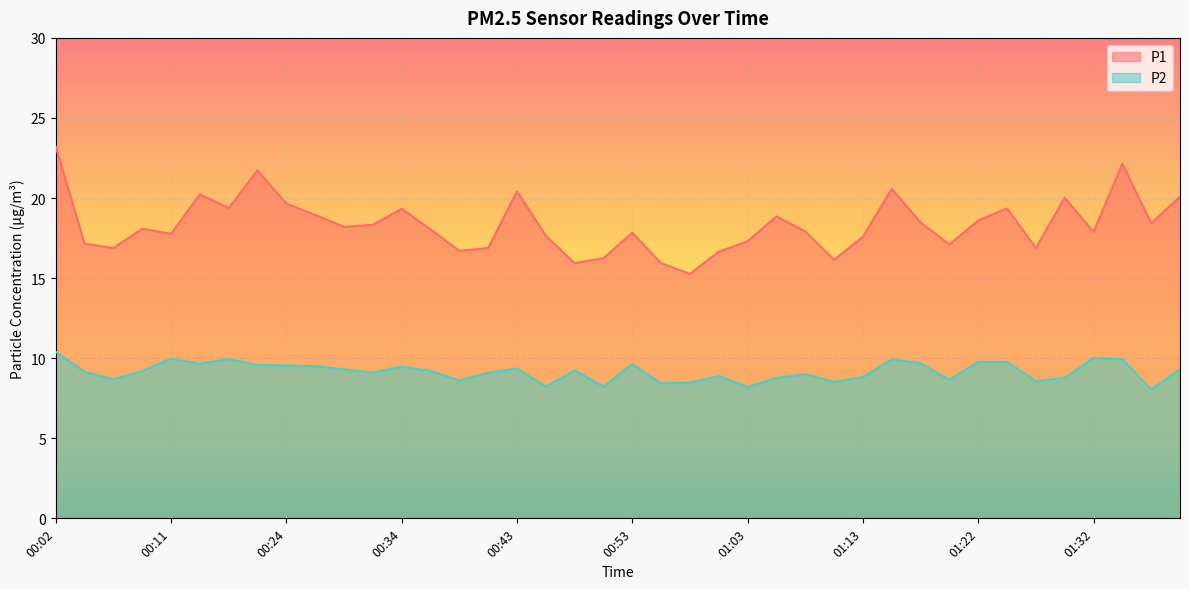

What is the spread (max minus min) of values at 01:34?

12.2